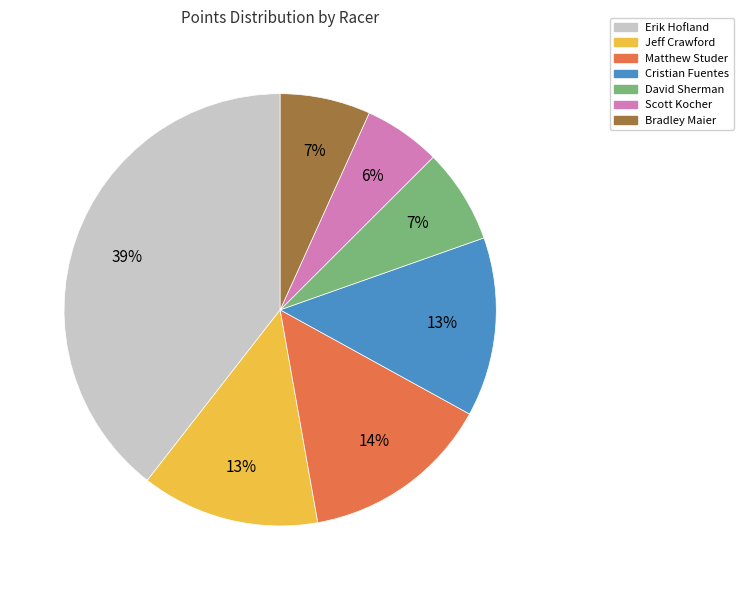

How many segments does this pie chart have?

7